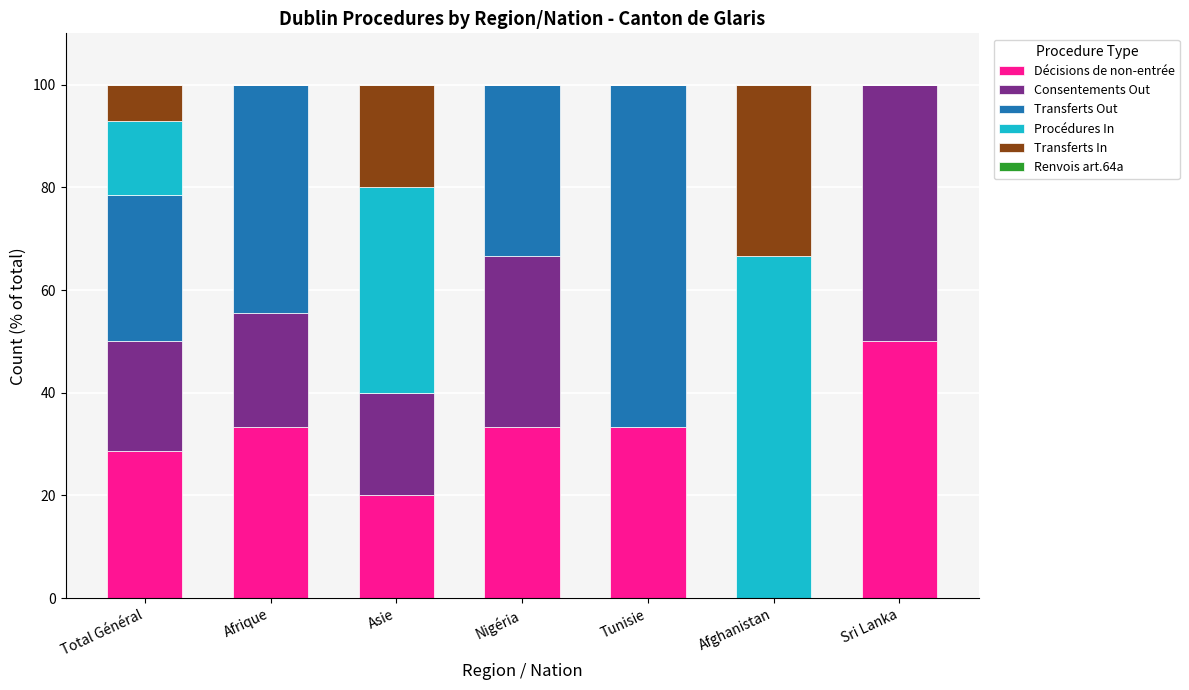

At which label does Décisions de non-entrée reach its peak?

Sri Lanka